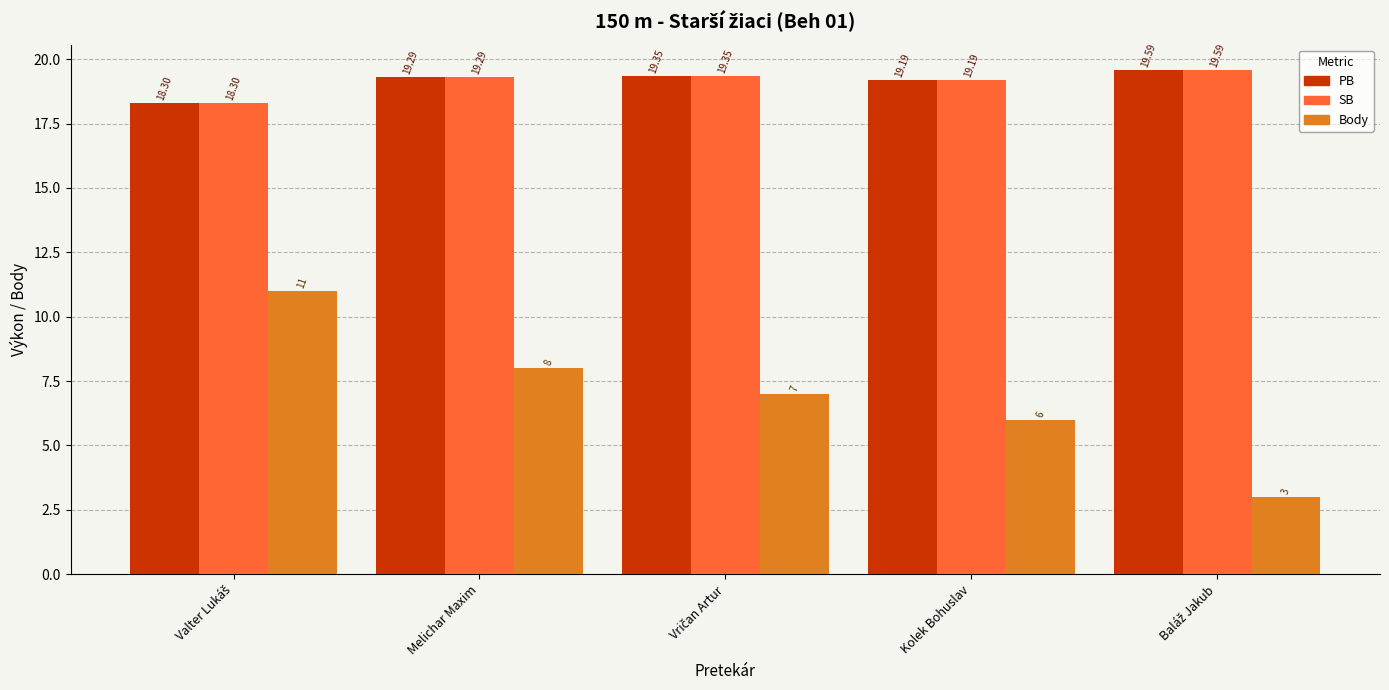

How many groups of bars are there?

5